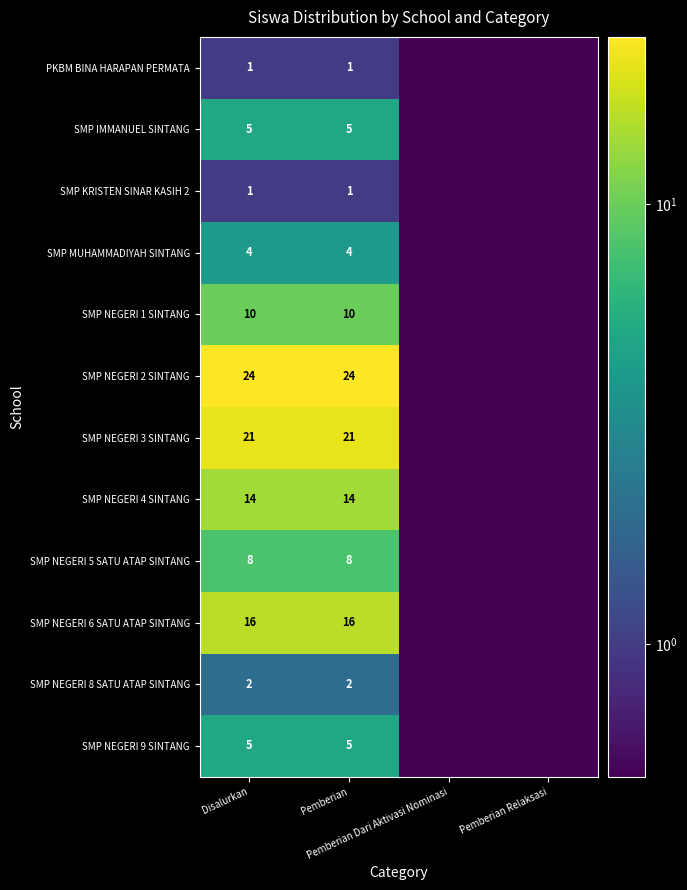

Which series has the largest range (max minus min)?

SMP NEGERI 2 SINTANG